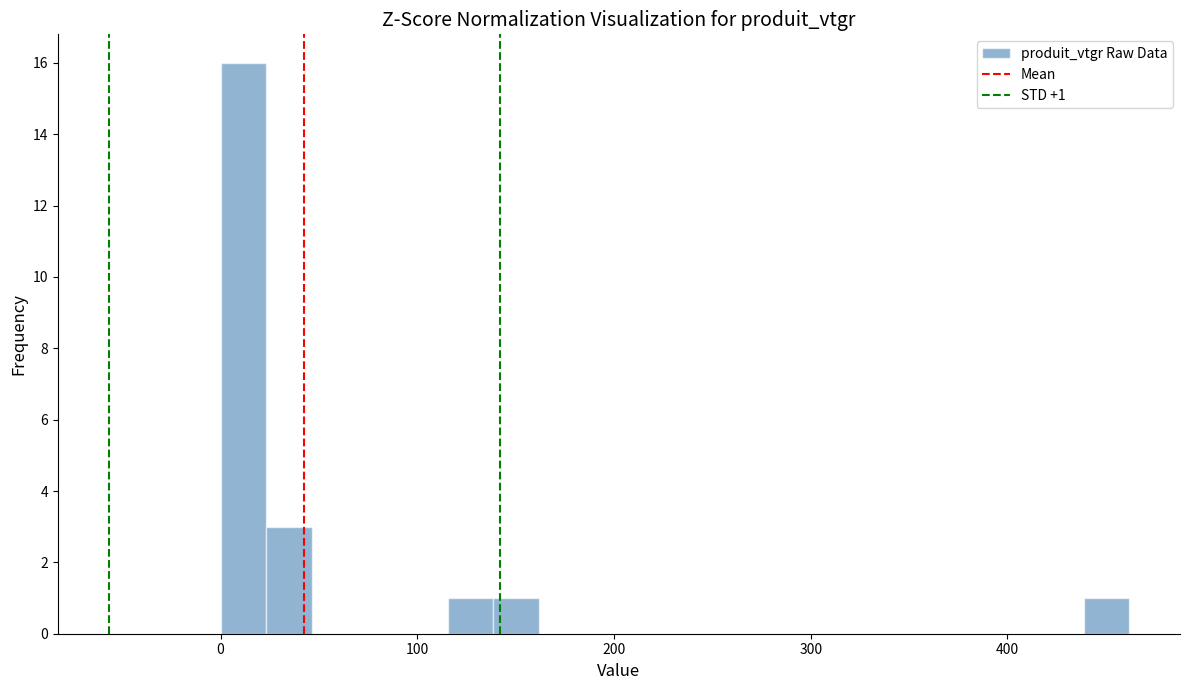

Around what value on the x-axis is the tallest bar? Give the approximate position of its centre, as read against the axis.

10